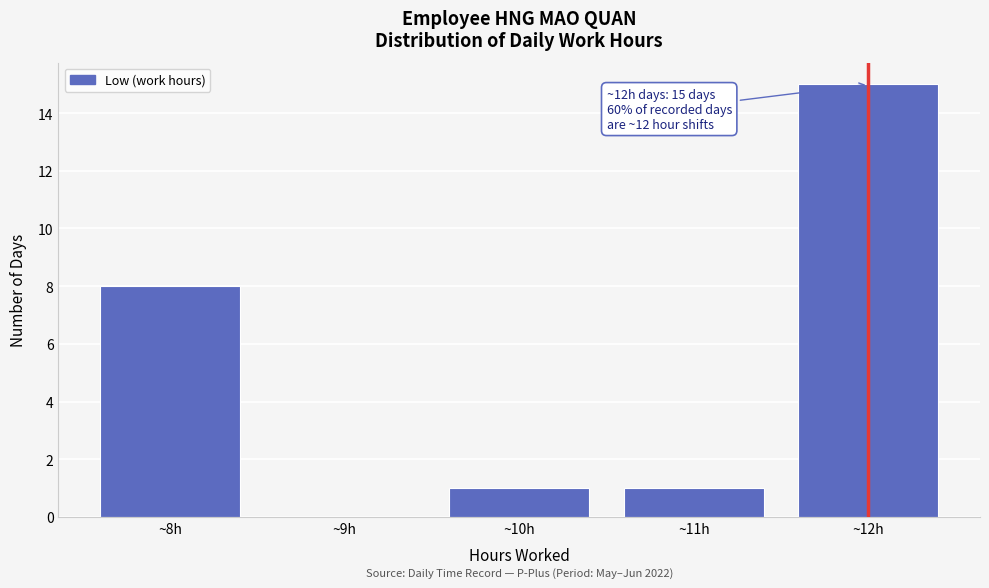

Reading left to right, extract all data points from this chart.

~8h=8	~9h=0	~10h=1	~11h=1	~12h=15